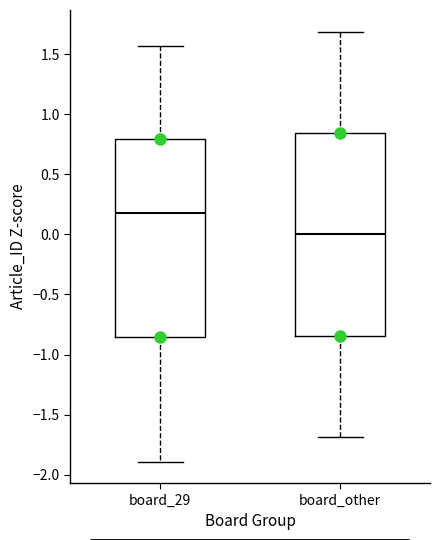

Reading left to right, read every box against the y-axis: the position of its median line, the range the box covers, and the ends of its whiskers. The values are not printed on the chart, so give them approximately, as read against the axis.

board_29: median 0.20, box -0.85 to 0.80, whiskers -1.90 to 1.55
board_other: median 0.00, box -0.85 to 0.85, whiskers -1.70 to 1.70